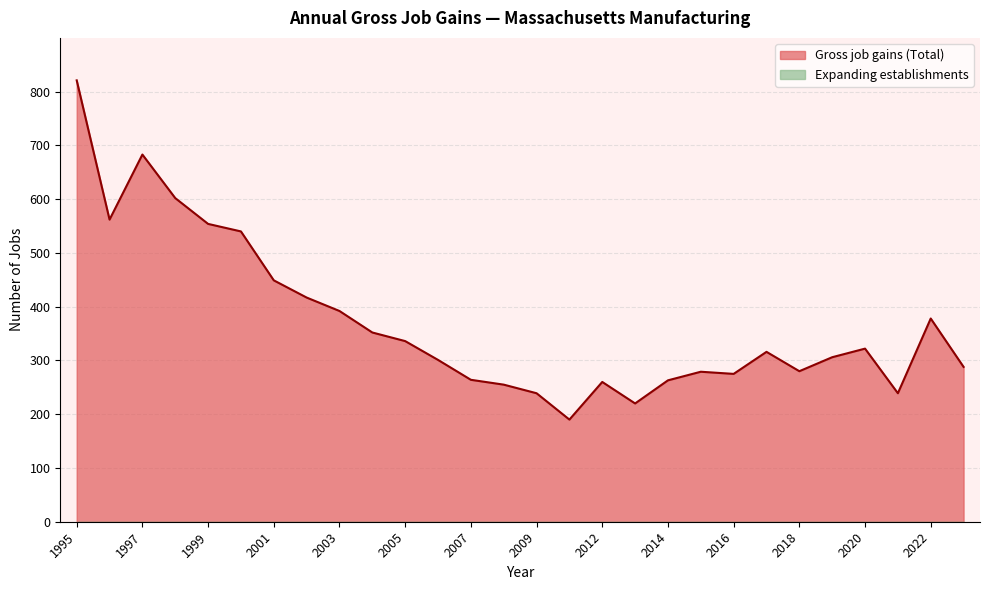

What is the difference between the Gross job gains (Total) values at 2009 and 2007?

25